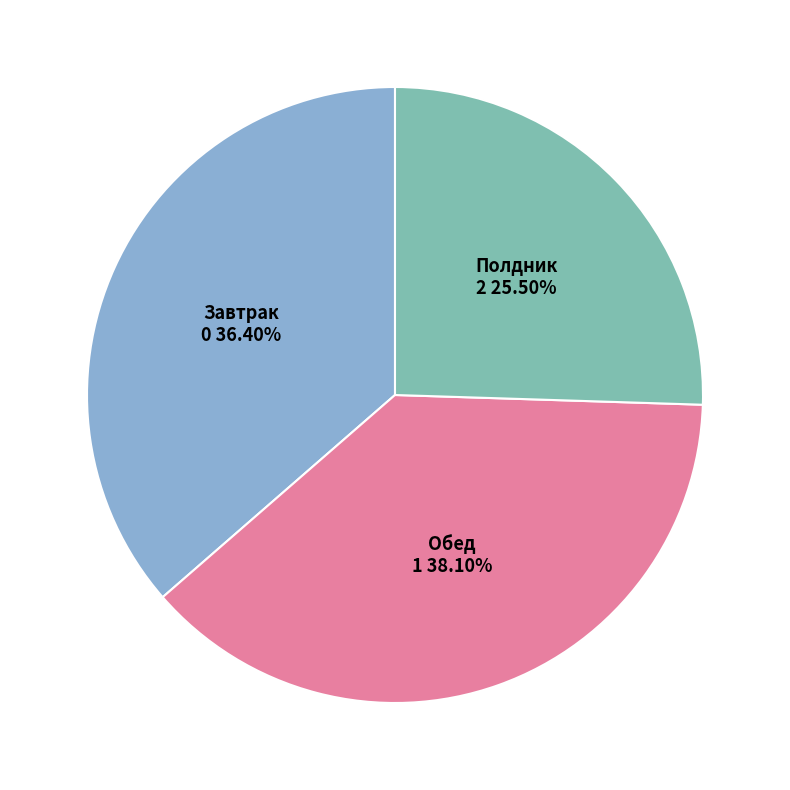

Does any single category account for the majority?

No